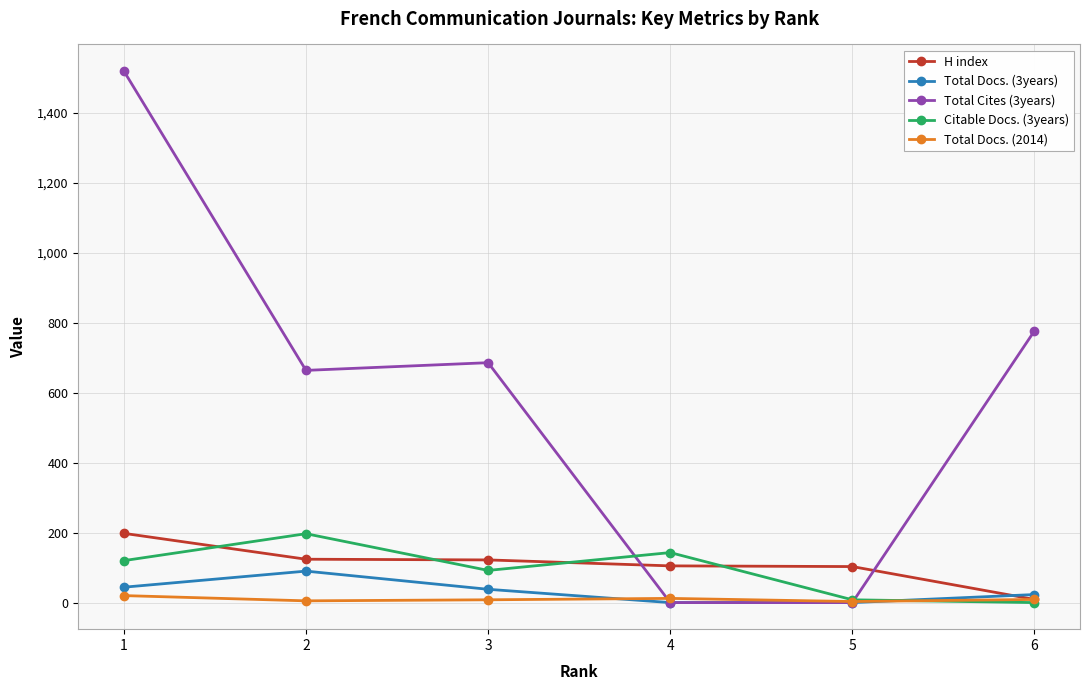

Which series has the largest range (max minus min)?

Total Cites (3years)